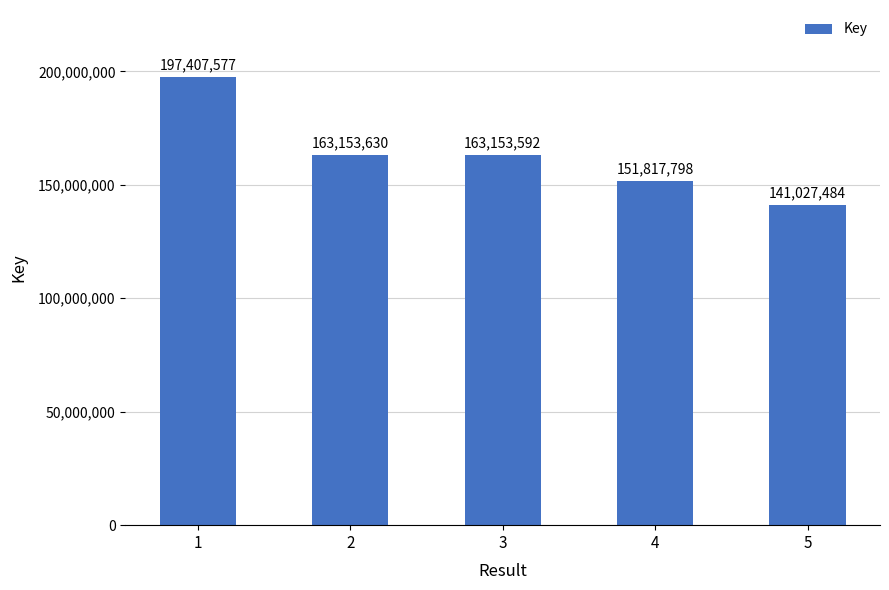

At which category does the chart reach its peak across all series?

1